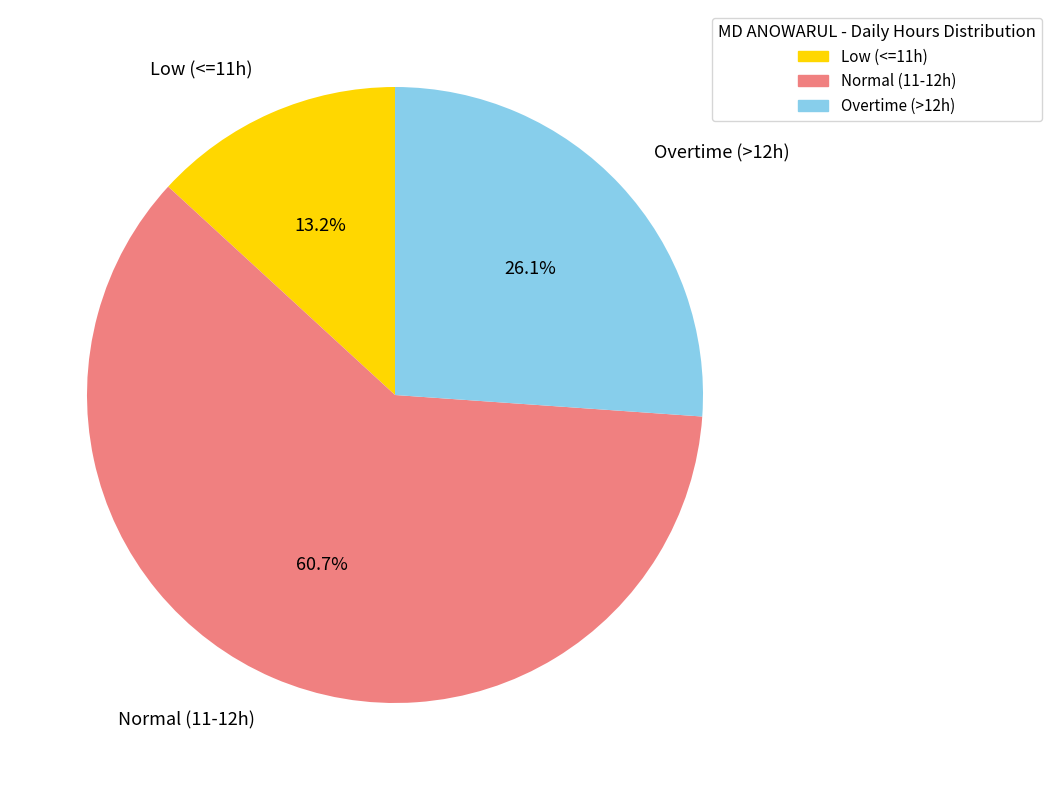

How many segments does this pie chart have?

3